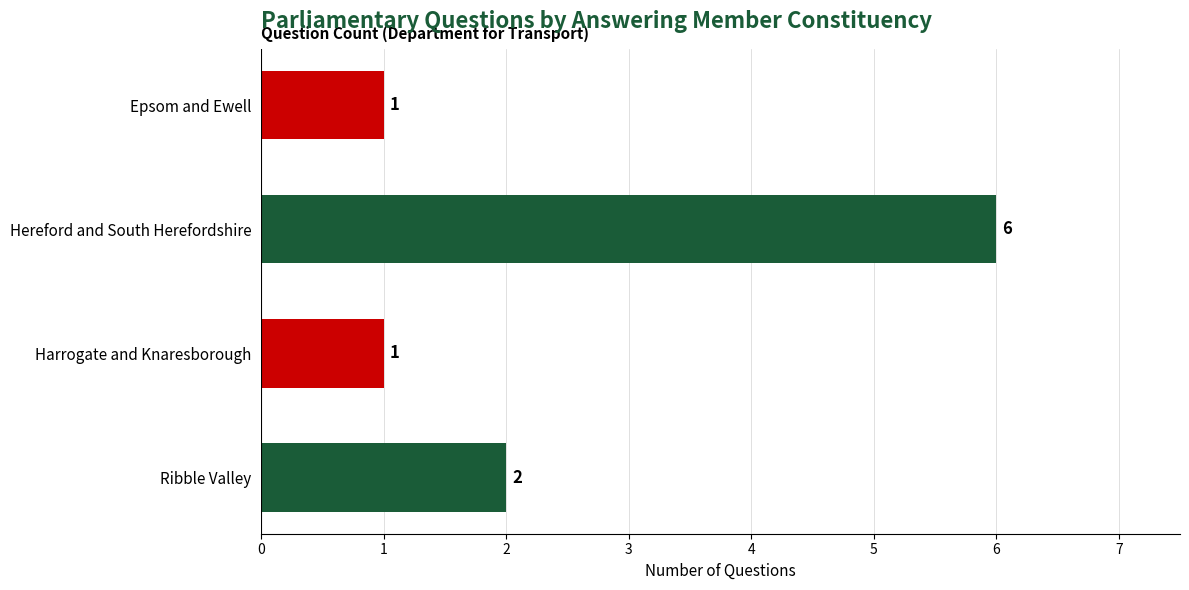

Reading bottom to top, transcribe all the data shown in this chart.

Ribble Valley=2	Harrogate and Knaresborough=1	Hereford and South Herefordshire=6	Epsom and Ewell=1